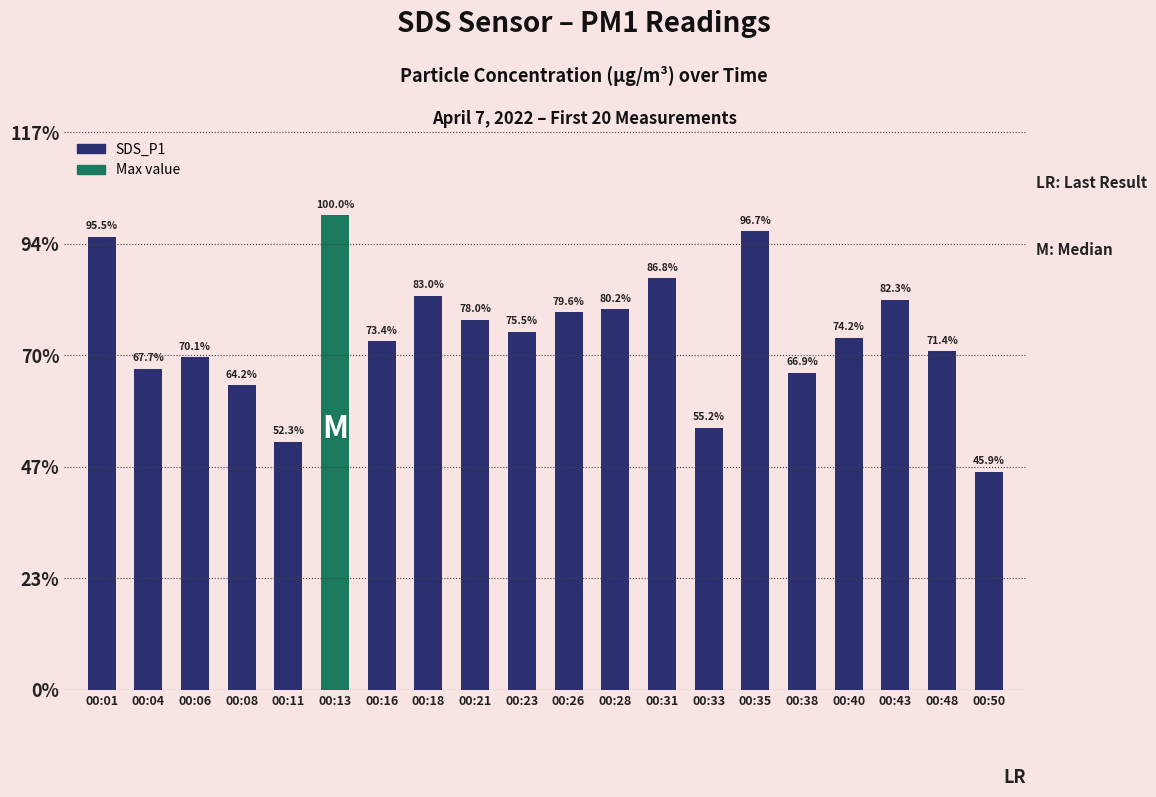

Reading left to right, what are all the values shown in this chart?

00:01=16.2	00:04=11.5	00:06=11.9	00:08=10.9	00:11=8.9	00:13=17.0	00:16=12.5	00:18=14.1	00:21=13.3	00:23=12.8	00:26=13.6	00:28=13.7	00:31=14.8	00:33=9.4	00:35=16.4	00:38=11.4	00:40=12.6	00:43=14.0	00:48=12.2	00:50=7.8